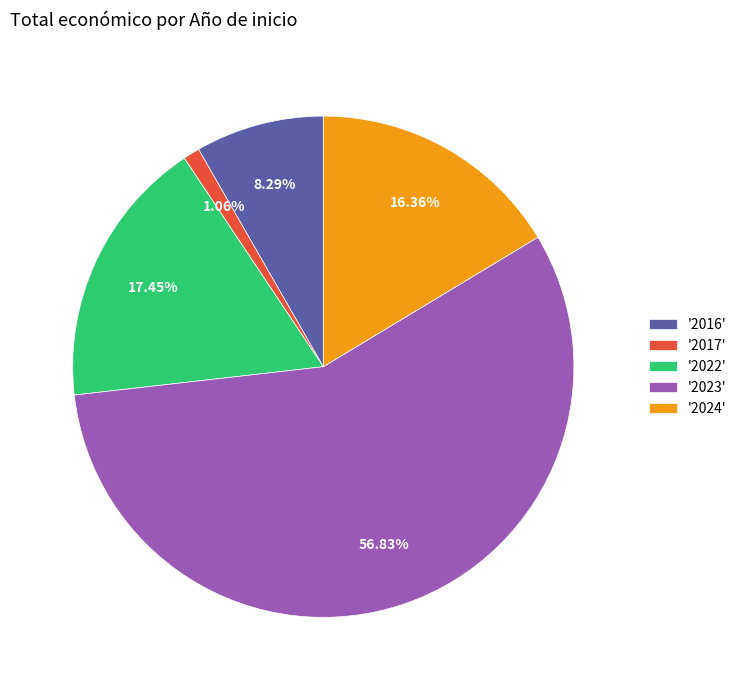

Is there a majority slice in this chart?

Yes